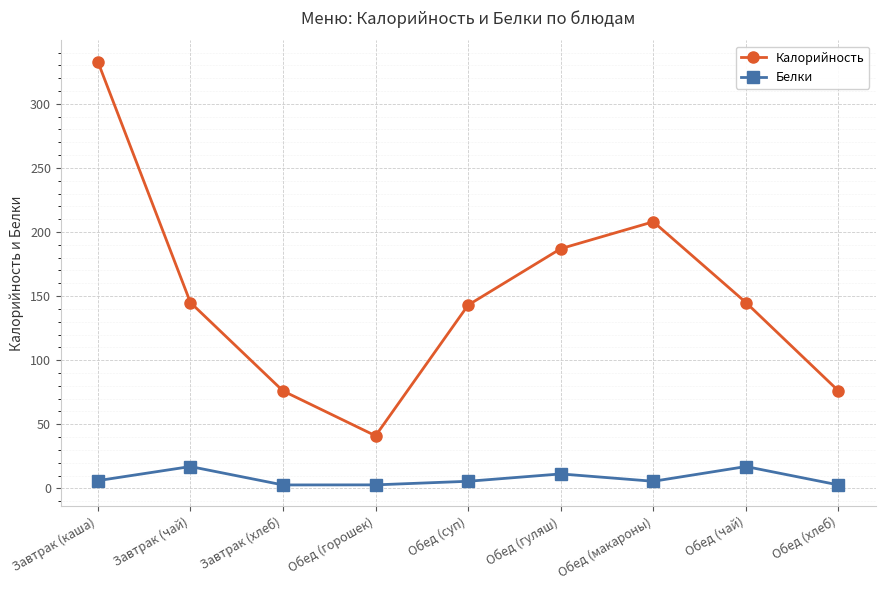

What is the minimum value shown in the chart?

2.6